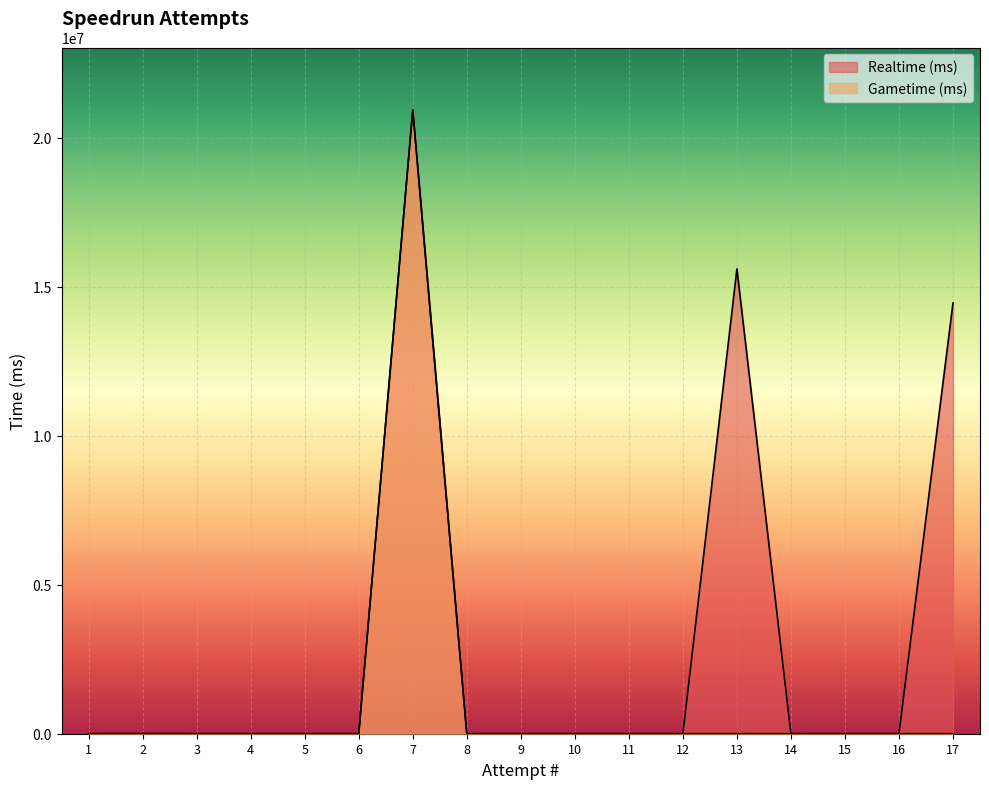

What is the difference between the maximum and second lowest values in the Realtime (ms) series?

20937165